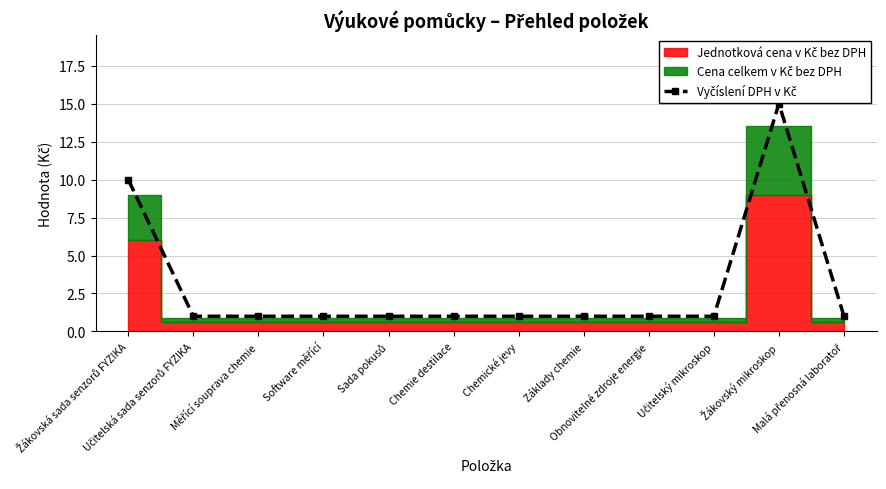

What is the label of the 11th point from the left?

Žákovský mikroskop